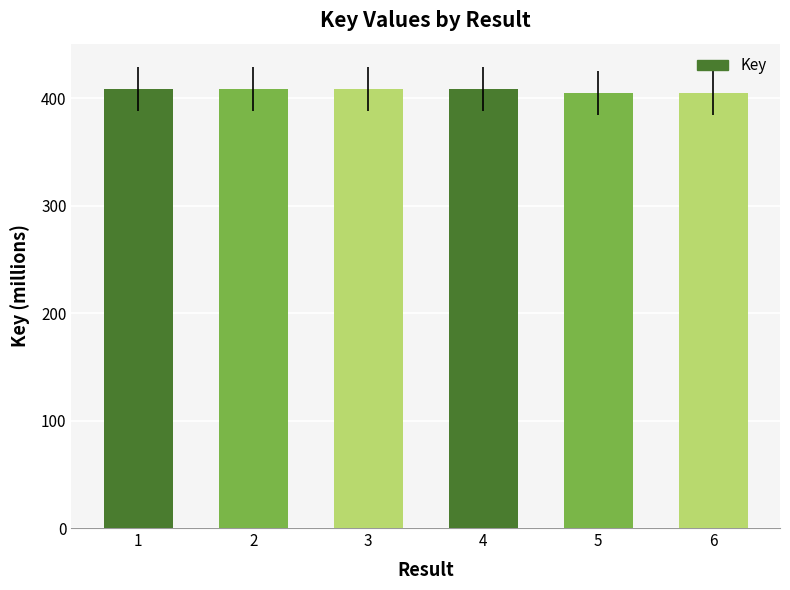

What is the minimum value shown in the chart?

404.8